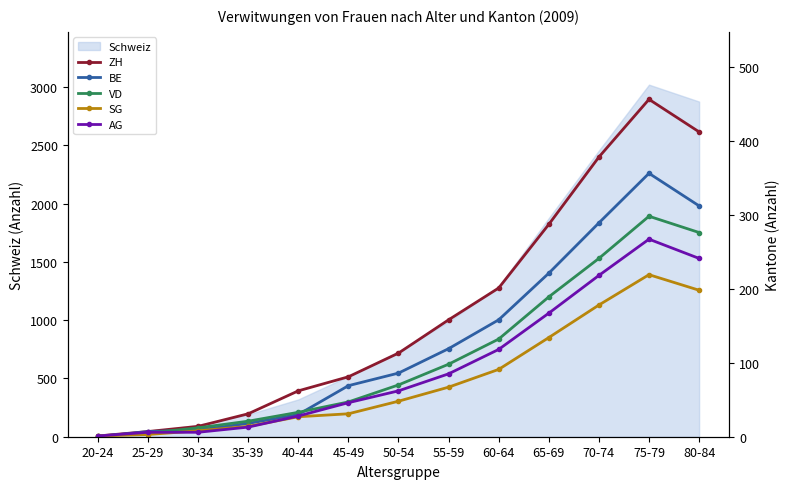

Which series has the largest range (max minus min)?

ZH